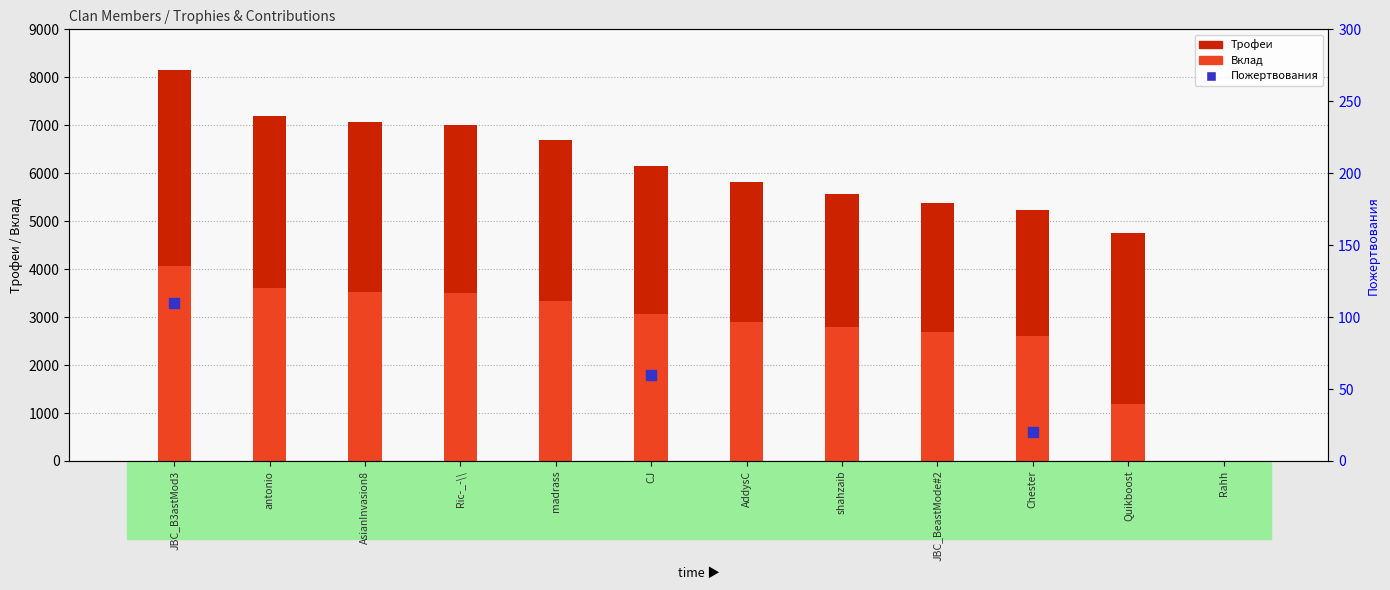

How many bars are there in total?

24